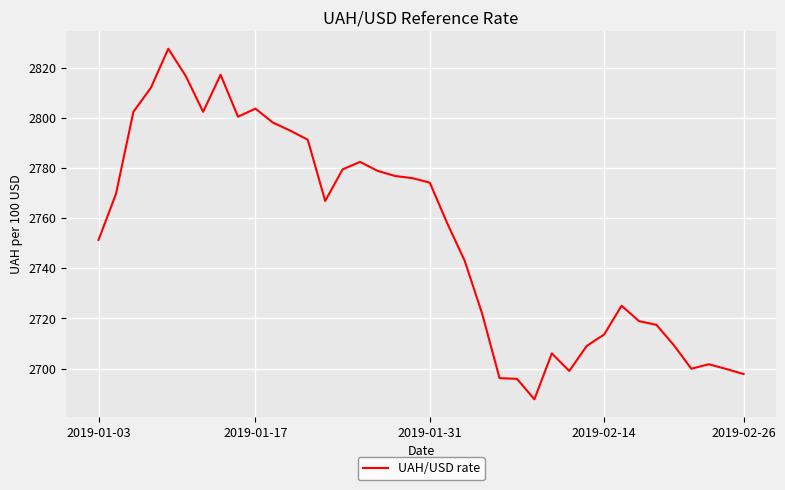

What is the sum of all values?

104622.4